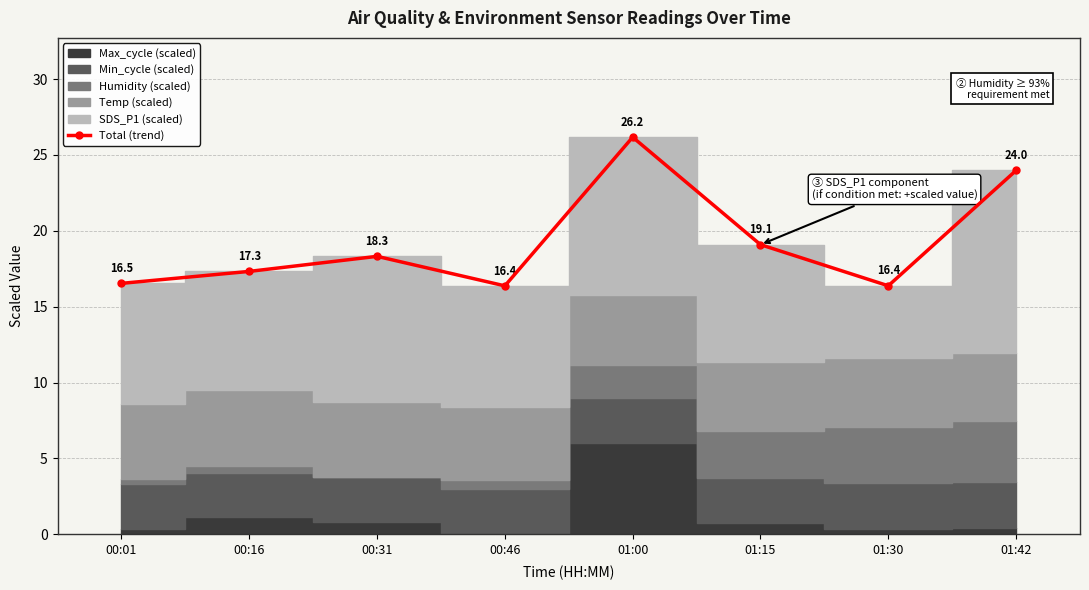

List the labels in order of value, largest first.

01:00, 01:42, 01:15, 00:31, 00:16, 00:01, 01:30, 00:46